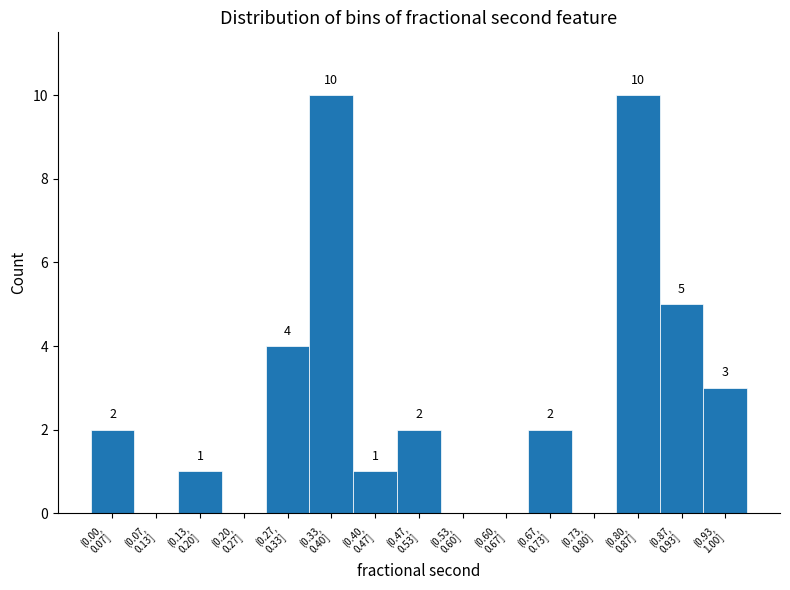

What is the maximum value shown in the chart?

10